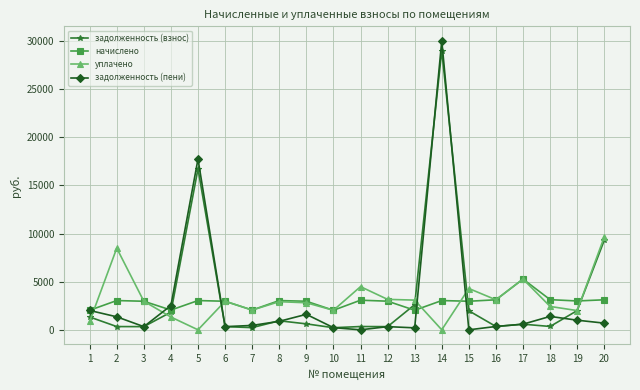

Between which two adjacent categories do задолженность (пени) and уплачено first intersect?

1 and 2